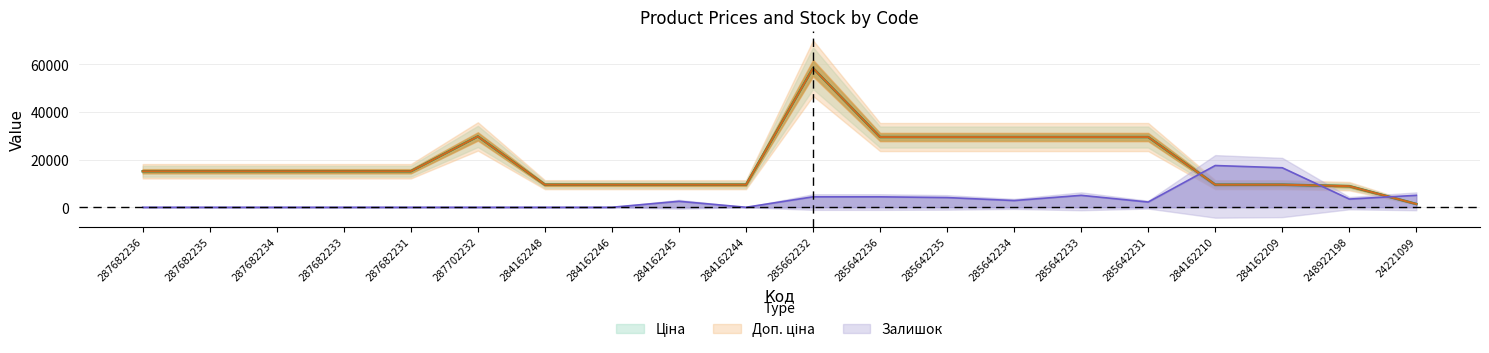

The value of Залишок at 248922198 is 1771.4. True or false?

False